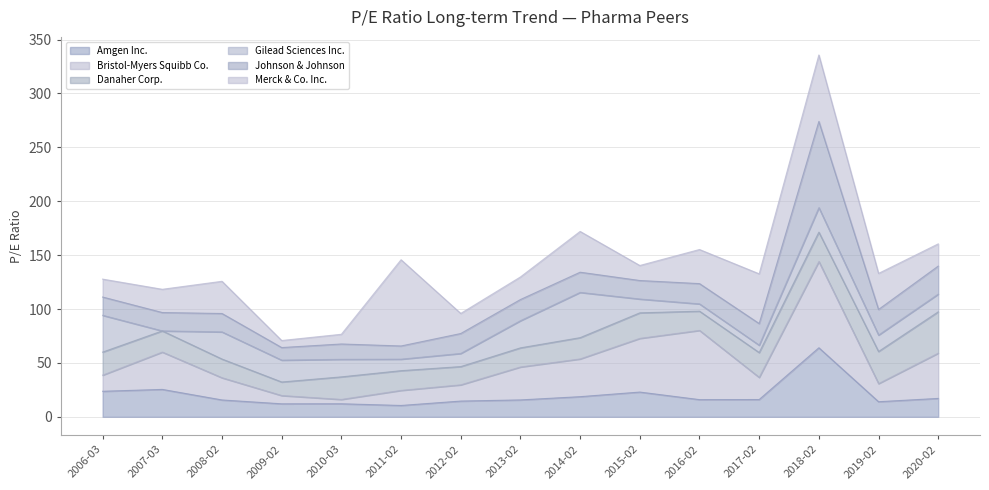

At 2019-02-15, list the series in order from smallest to largest.

Amgen Inc., Gilead Sciences Inc., Bristol-Myers Squibb Co., Johnson & Johnson, Danaher Corp., Merck & Co. Inc.